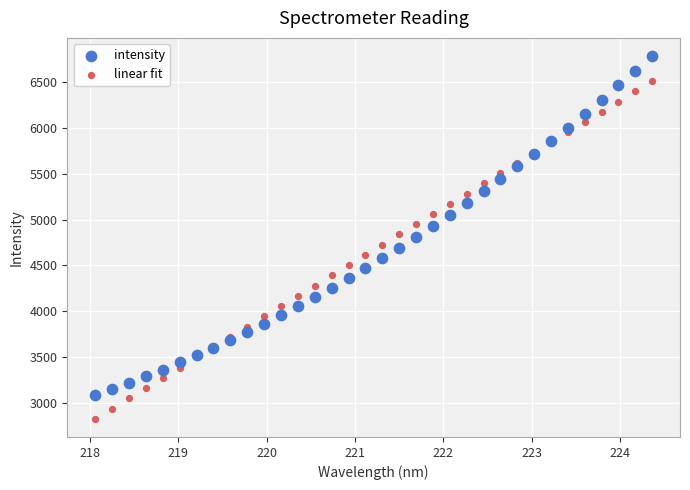

Which series contains the highest Y value?

intensity